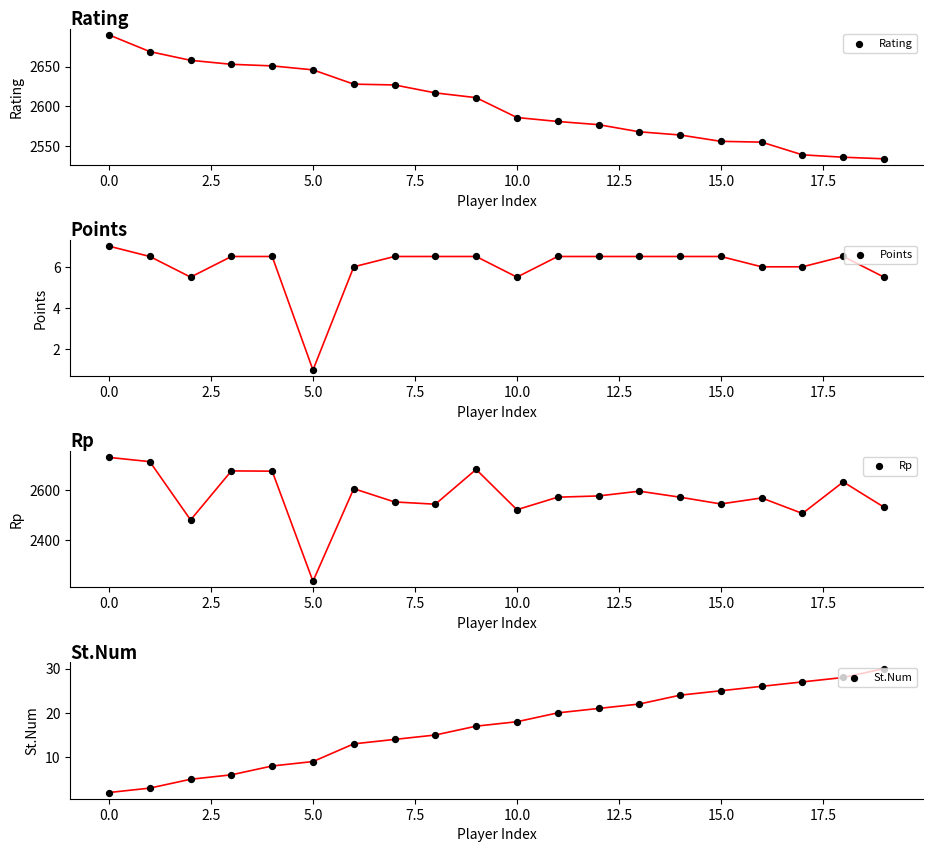

Which series reaches the minimum Y coordinate?

Points